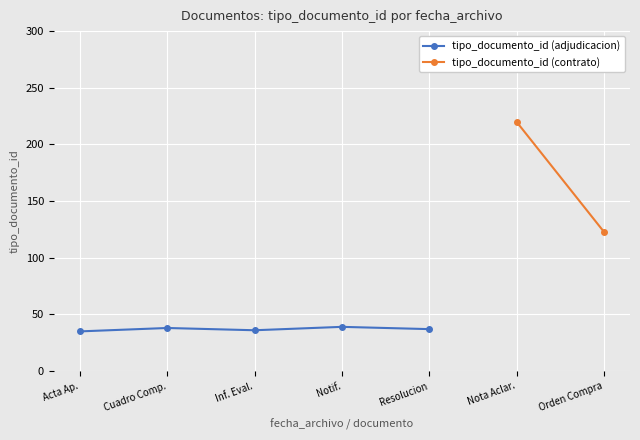

What is the label of the 5th point from the right?

Acta Ap.